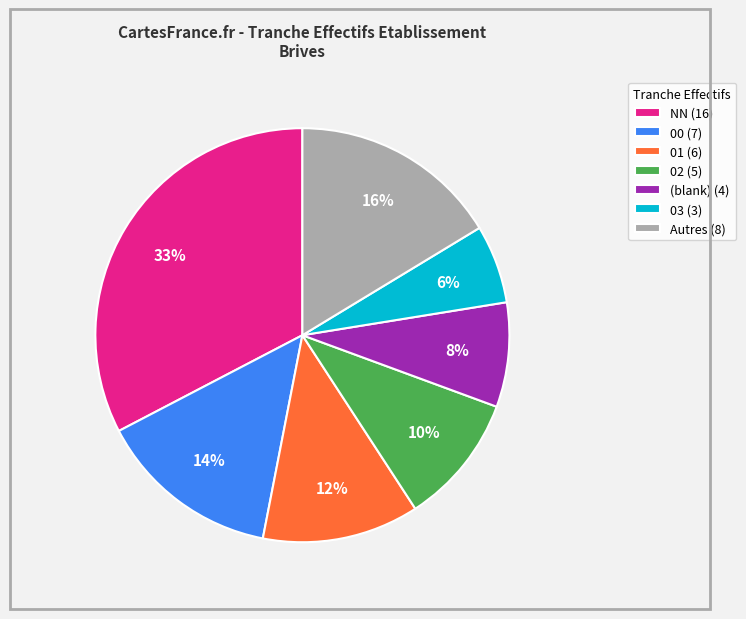

How many segments does this pie chart have?

7